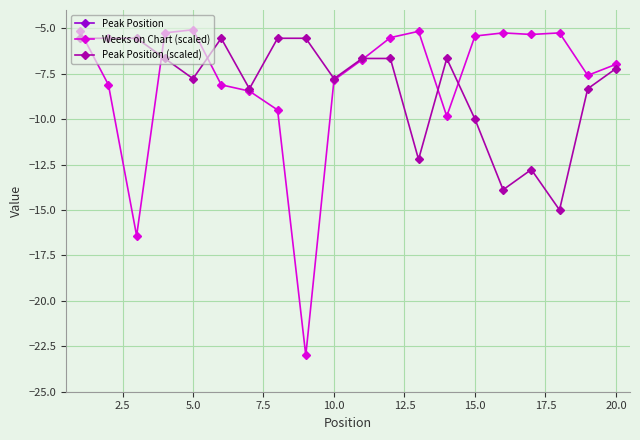

The Weeks on Chart (scaled) series shows -8.5 at 15.0. True or false?

False